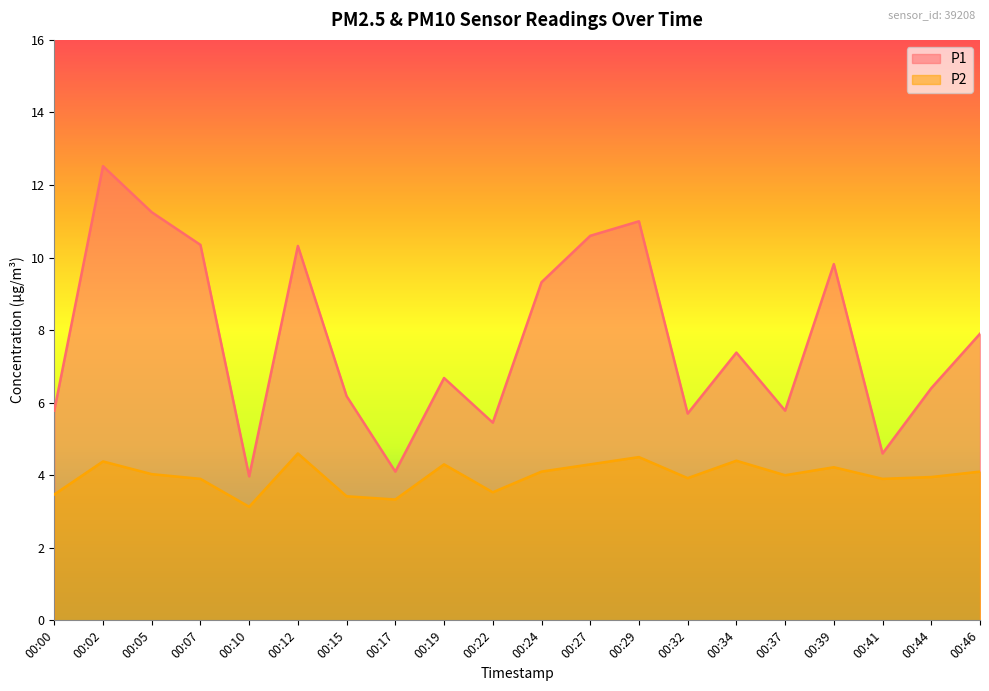

Reading left to right, extract all data points from this chart.

P1: 5.8	12.5	11.2	10.3	4.0	10.3	6.2	4.1	6.7	5.5	9.3	10.6	11.0	5.7	7.4	5.8	9.8	4.6	6.4	7.9
P2: 3.5	4.4	4.0	3.9	3.1	4.6	3.4	3.3	4.3	3.5	4.1	4.3	4.5	3.9	4.4	4.0	4.2	3.9	4.0	4.1